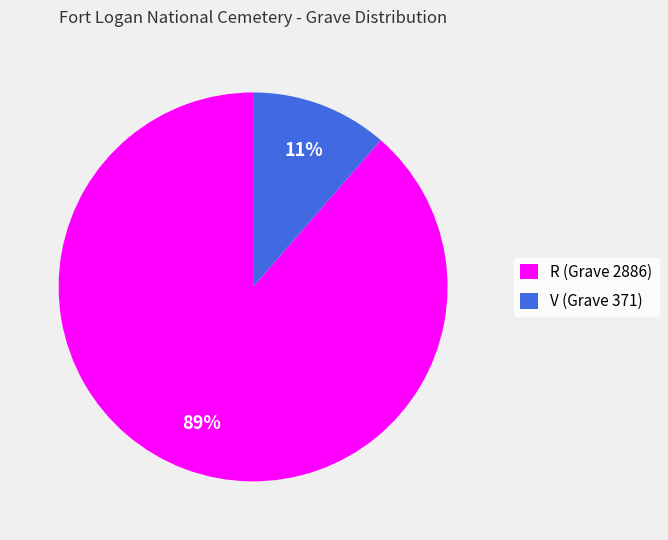

Is there a majority slice in this chart?

Yes